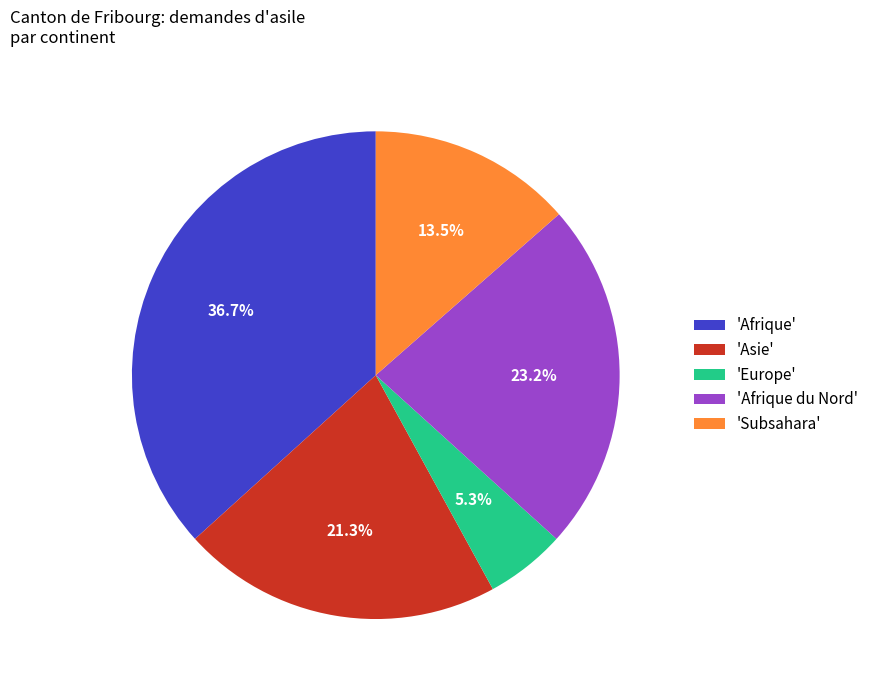

Does 'Asie' represent more than half of the total?

No